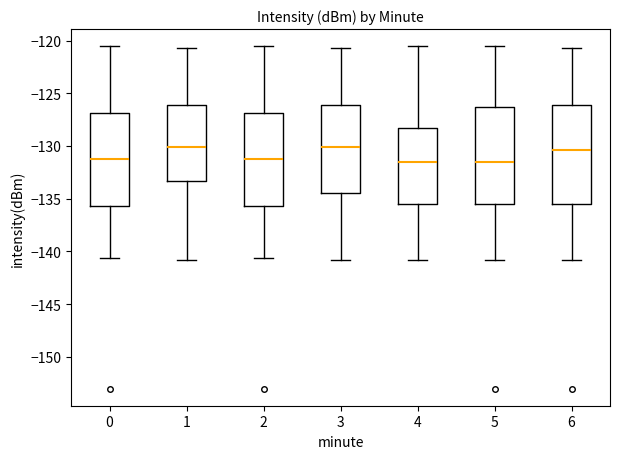

Reading left to right, read every box against the y-axis: the position of its median line, the range the box covers, and the ends of its whiskers. The values are not printed on the chart, so give them approximately, as read against the axis.

0: median -131.5, box -135.5 to -127.0, whiskers -140.5 to -120.5
1: median -130.0, box -133.5 to -126.0, whiskers -141.0 to -120.5
2: median -131.5, box -135.5 to -127.0, whiskers -140.5 to -120.5
3: median -130.0, box -134.5 to -126.0, whiskers -141.0 to -120.5
4: median -131.5, box -135.5 to -128.5, whiskers -141.0 to -120.5
5: median -131.5, box -135.5 to -126.5, whiskers -141.0 to -120.5
6: median -130.5, box -135.5 to -126.0, whiskers -141.0 to -120.5